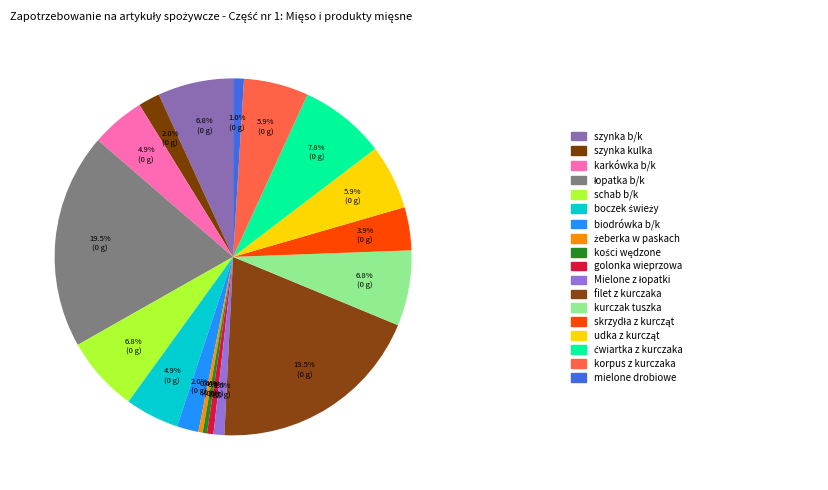

To the nearest percent, what is the average slice percentage?

6%